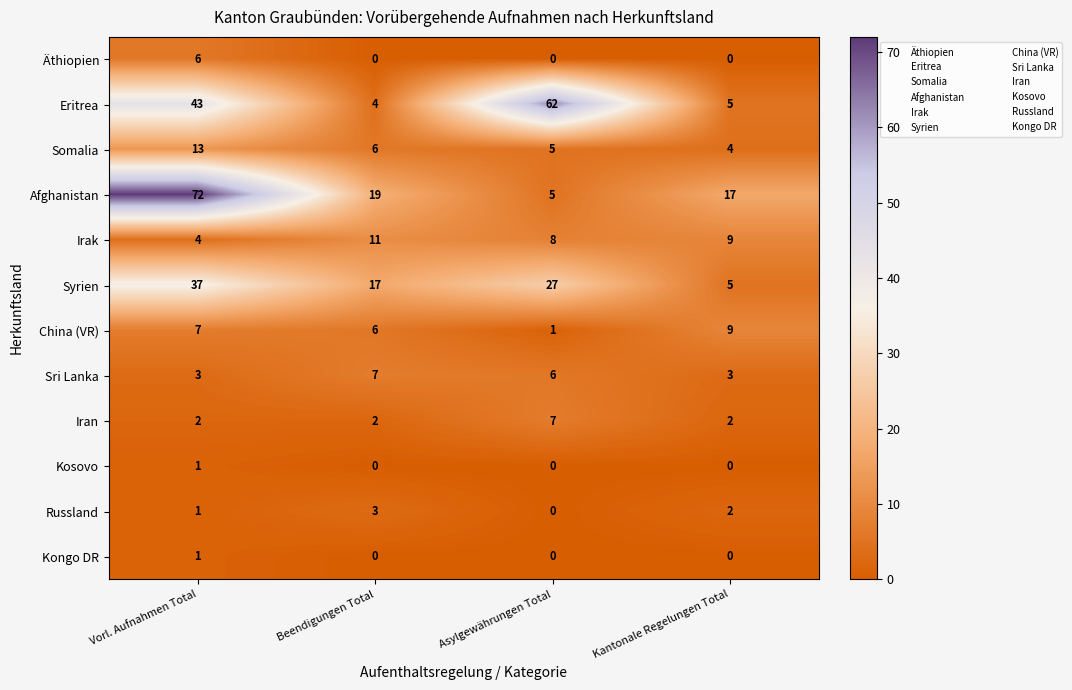

How many data points does each series have?

4